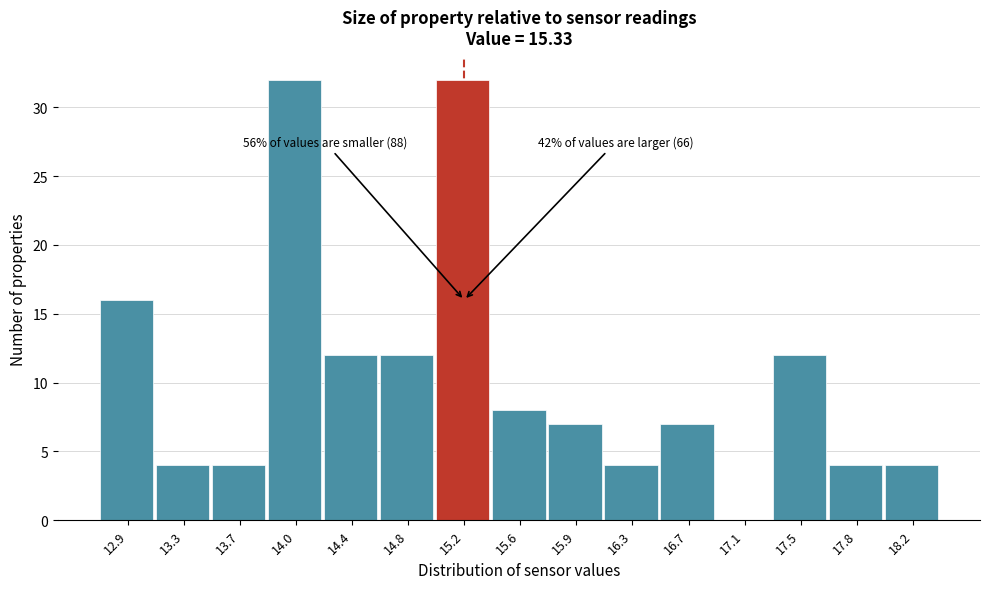

What is the sum of the values at 17.1 and 14.0?

32